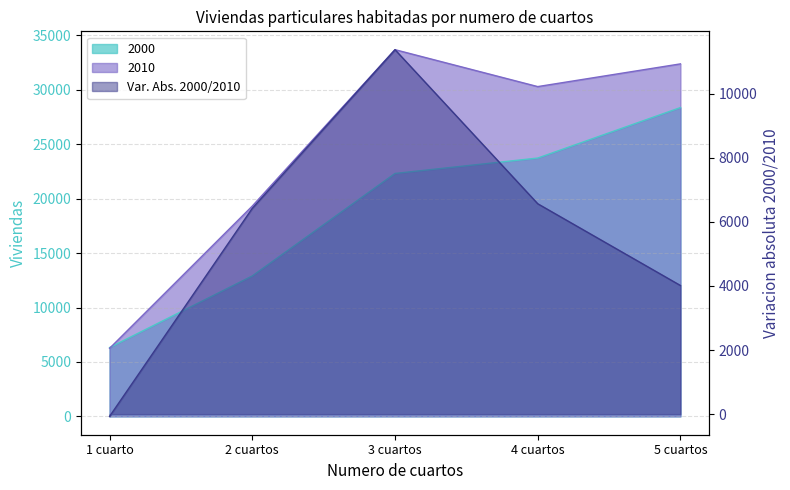

How many lines are shown in the chart?

3